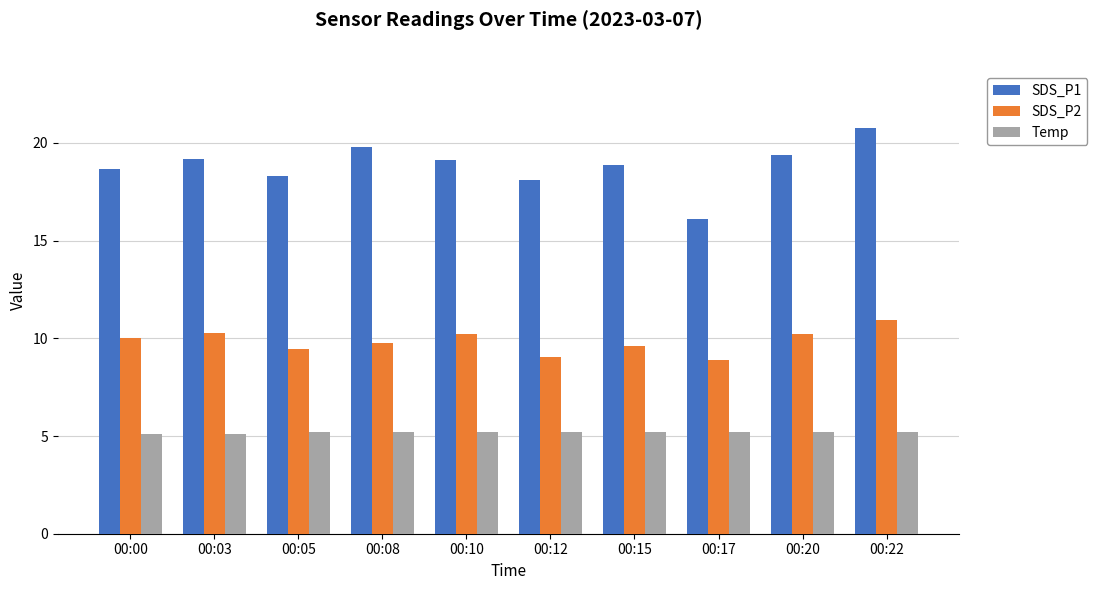

What is the spread (max minus min) of values at 00:22?

15.6